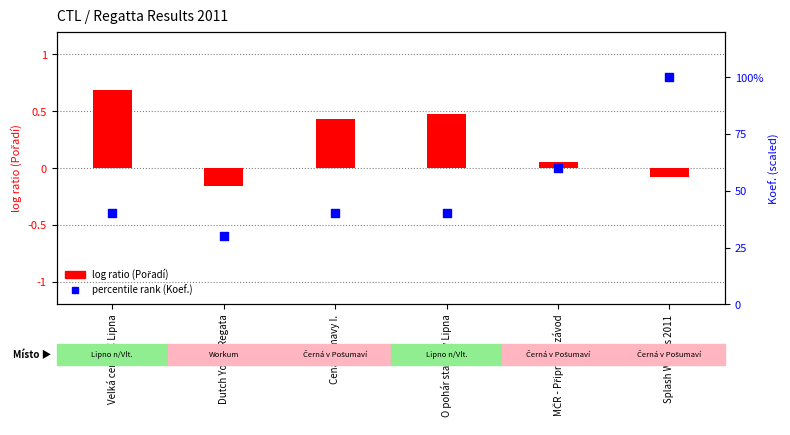

Which series reaches the maximum Y coordinate?

percentile rank (Koef.)